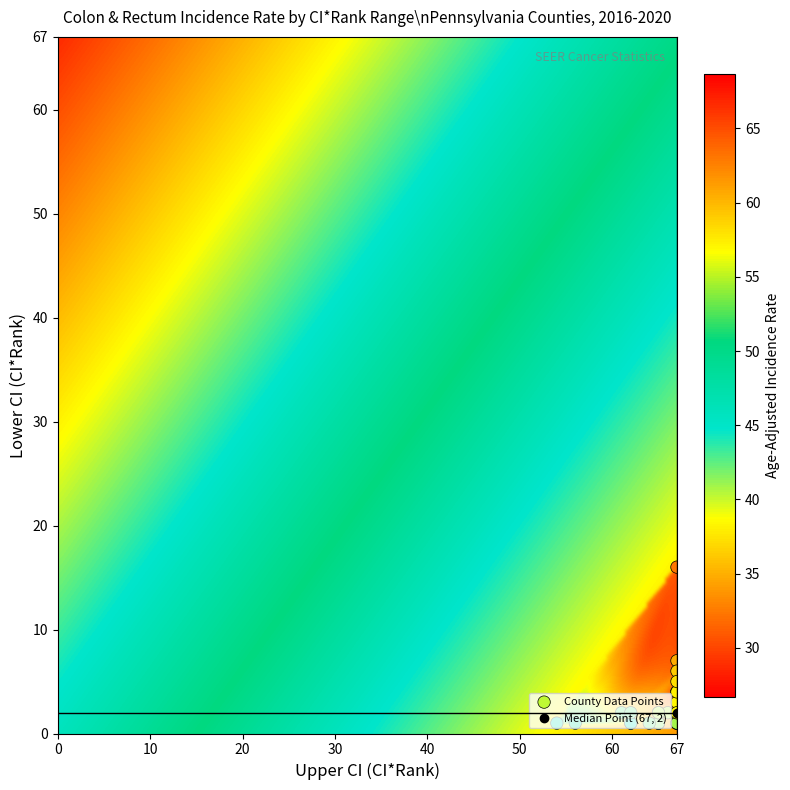

Reading right to left, what are all the values shown in this chart?

Sullivan County: rate=40.2	upper_ci_rank=67.0	lower_ci_rank=1.0	ci_rank=31.0
Forest County: rate=36.0	upper_ci_rank=67.0	lower_ci_rank=1.0	ci_rank=56.0
Cameron County: rate=63.7	upper_ci_rank=67.0	lower_ci_rank=1.0	ci_rank=1.0
Montour County: rate=31.7	upper_ci_rank=67.0	lower_ci_rank=4.0	ci_rank=66.0
Fulton County: rate=46.7	upper_ci_rank=67.0	lower_ci_rank=1.0	ci_rank=4.0
Potter County: rate=40.9	upper_ci_rank=67.0	lower_ci_rank=1.0	ci_rank=27.0
Juniata County: rate=37.4	upper_ci_rank=67.0	lower_ci_rank=2.0	ci_rank=44.0
Wyoming County: rate=45.2	upper_ci_rank=65.0	lower_ci_rank=1.0	ci_rank=10.0
McKean County: rate=32.4	upper_ci_rank=67.0	lower_ci_rank=16.0	ci_rank=64.0
Snyder County: rate=36.5	upper_ci_rank=67.0	lower_ci_rank=4.0	ci_rank=53.0
Elk County: rate=43.1	upper_ci_rank=65.0	lower_ci_rank=1.0	ci_rank=15.0
Union County: rate=37.1	upper_ci_rank=67.0	lower_ci_rank=4.0	ci_rank=51.0
Huntingdon County: rate=34.9	upper_ci_rank=67.0	lower_ci_rank=7.0	ci_rank=60.0
Clinton County: rate=45.5	upper_ci_rank=62.0	lower_ci_rank=1.0	ci_rank=8.0
Clarion County: rate=46.4	upper_ci_rank=62.0	lower_ci_rank=1.0	ci_rank=5.0
Greene County: rate=48.7	upper_ci_rank=56.0	lower_ci_rank=1.0	ci_rank=2.0
Jefferson County: rate=38.4	upper_ci_rank=67.0	lower_ci_rank=3.0	ci_rank=40.0
Perry County: rate=40.4	upper_ci_rank=66.0	lower_ci_rank=2.0	ci_rank=28.0
Tioga County: rate=38.5	upper_ci_rank=67.0	lower_ci_rank=2.0	ci_rank=38.0
Susquehanna County: rate=38.1	upper_ci_rank=67.0	lower_ci_rank=4.0	ci_rank=41.0
Warren County: rate=41.5	upper_ci_rank=65.0	lower_ci_rank=1.0	ci_rank=23.0
Venango County: rate=36.3	upper_ci_rank=67.0	lower_ci_rank=6.0	ci_rank=55.0
Mifflin County: rate=42.6	upper_ci_rank=64.0	lower_ci_rank=1.0	ci_rank=17.0
Pike County: rate=37.2	upper_ci_rank=67.0	lower_ci_rank=5.0	ci_rank=49.0
Wayne County: rate=40.9	upper_ci_rank=65.0	lower_ci_rank=2.0	ci_rank=26.0
Bedford County: rate=46.3	upper_ci_rank=54.0	lower_ci_rank=1.0	ci_rank=6.0
Bradford County: rate=40.4	upper_ci_rank=65.0	lower_ci_rank=2.0	ci_rank=29.0
Columbia County: rate=42.6	upper_ci_rank=61.0	lower_ci_rank=2.0	ci_rank=16.0
Carbon County: rate=42.5	upper_ci_rank=62.0	lower_ci_rank=2.0	ci_rank=18.0